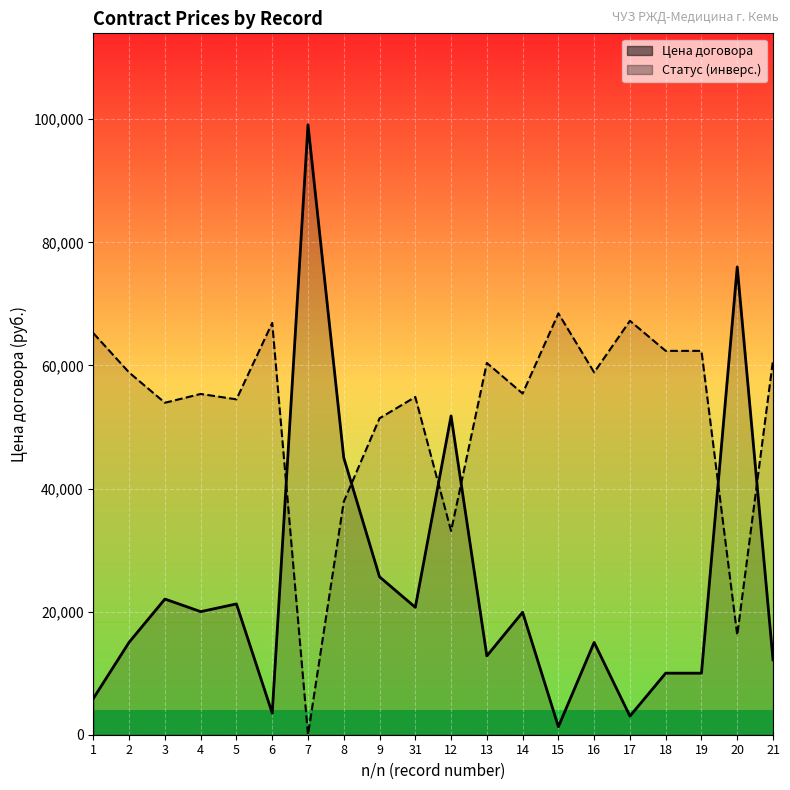

How many lines are shown in the chart?

2